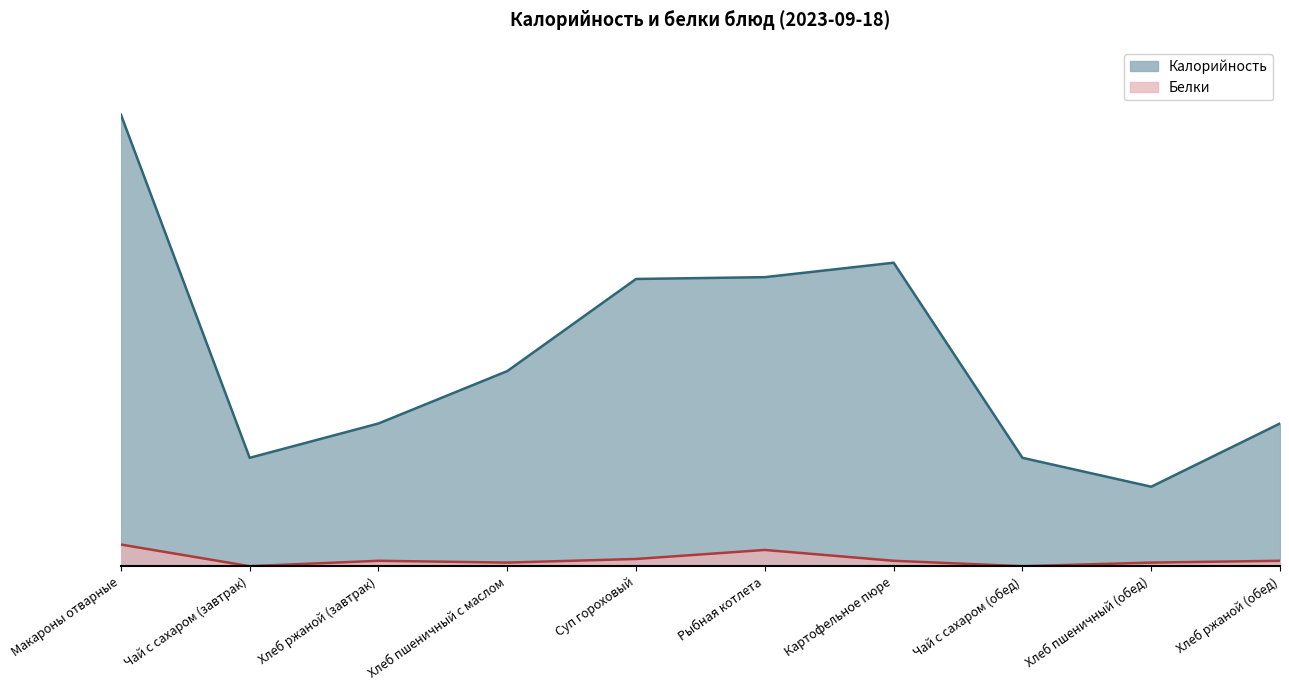

True or false: Калорийность and Белки cross at least once.

False